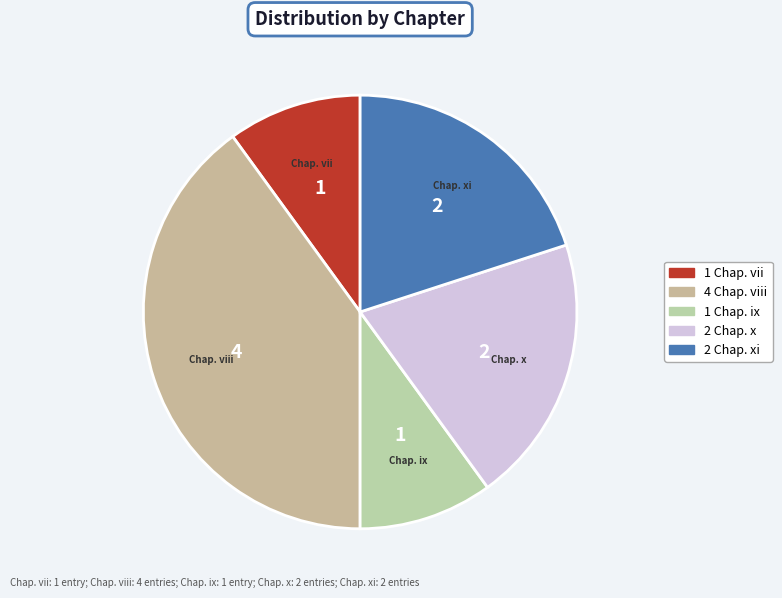

Is the sum of Chap. xi and Chap. vii greater than half?

No